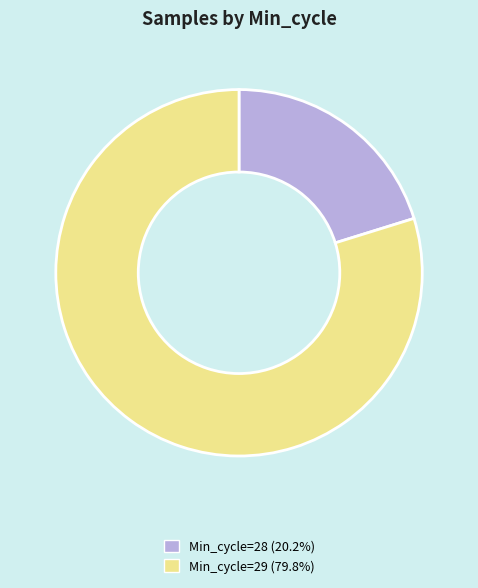

Combined, do Min_cycle=29 (79.8%) and Min_cycle=28 (20.2%) account for over 50%?

Yes